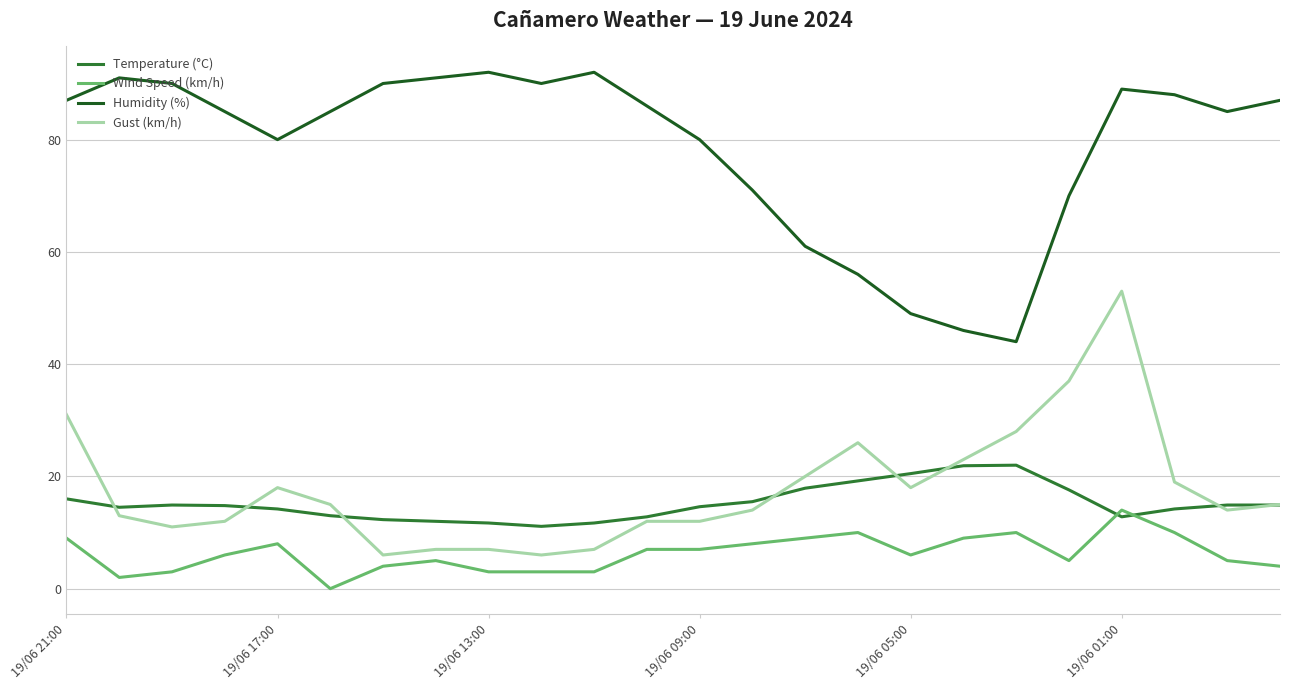

List the series in order of their peak value, lowest first.

Wind Speed (km/h), Temperature (°C), Gust (km/h), Humidity (%)